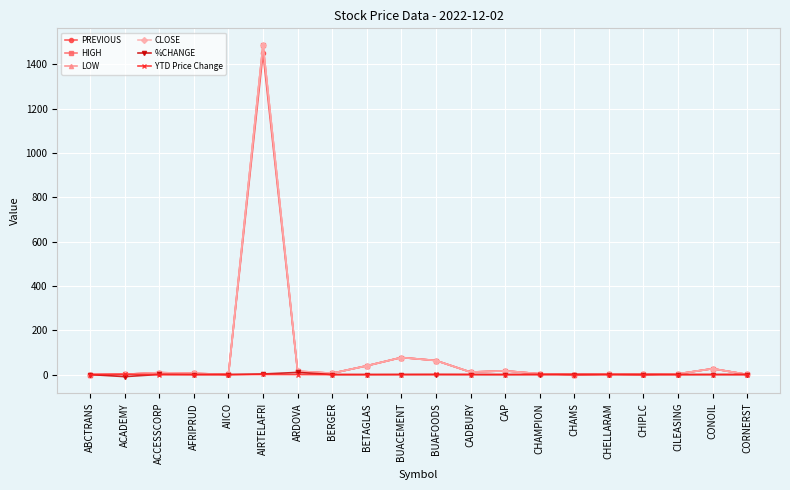

What are all the series names shown in the legend?

PREVIOUS, HIGH, LOW, CLOSE, %CHANGE, YTD Price Change